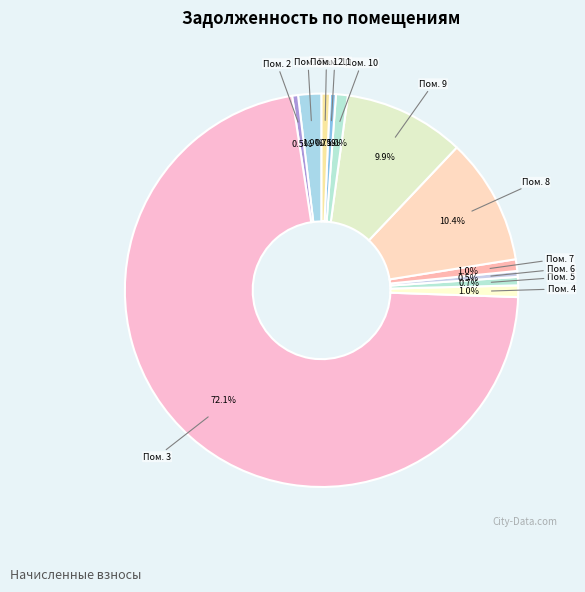

Which slice is the largest?

Пом. 3